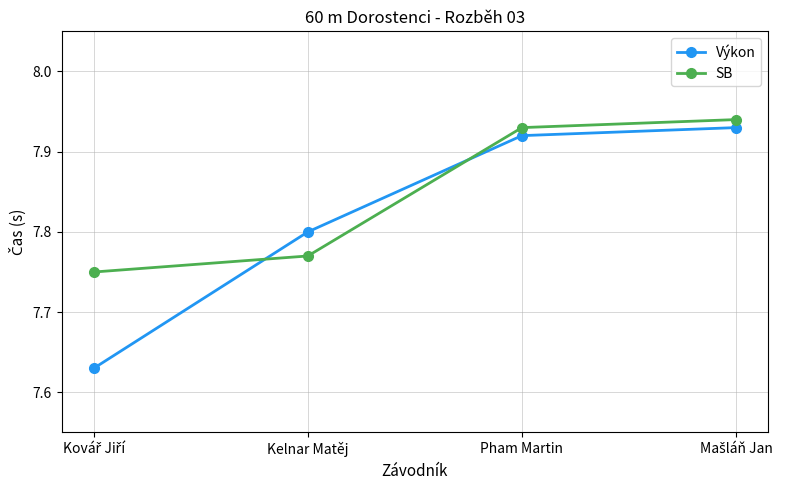

What is the sum of all Výkon values?

31.3